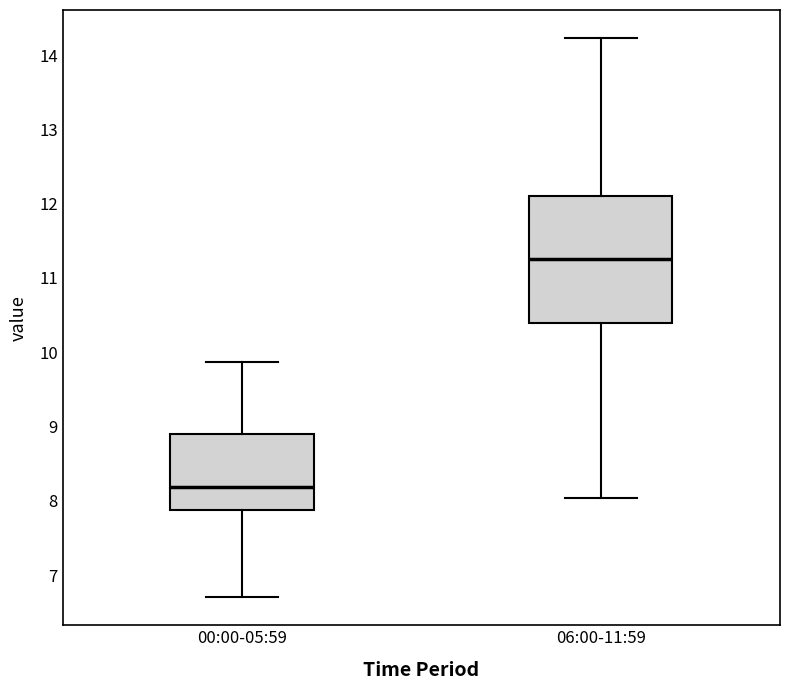

Comparing the boxes themselves (not the whiskers), which one is the tallest?

06:00-11:59